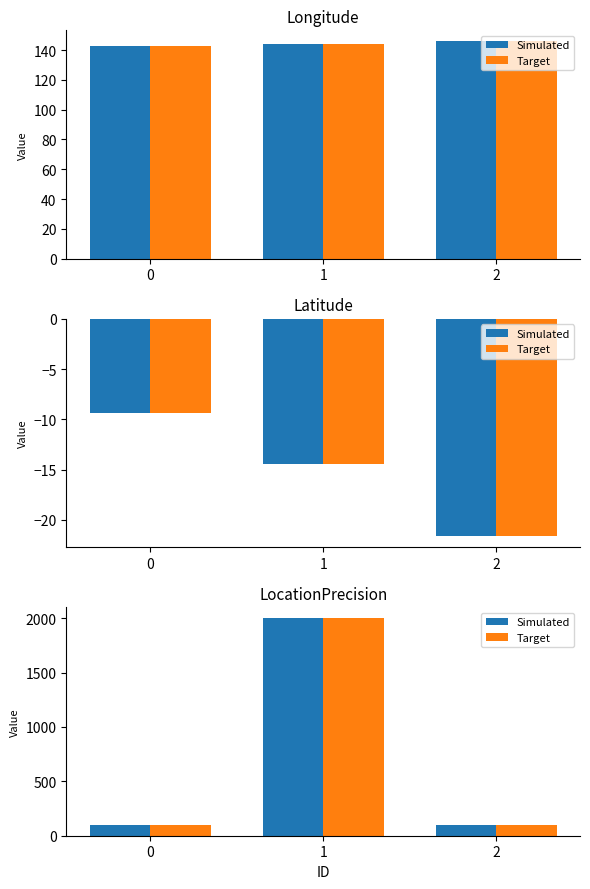

Which series has the largest range (max minus min)?

Simulated